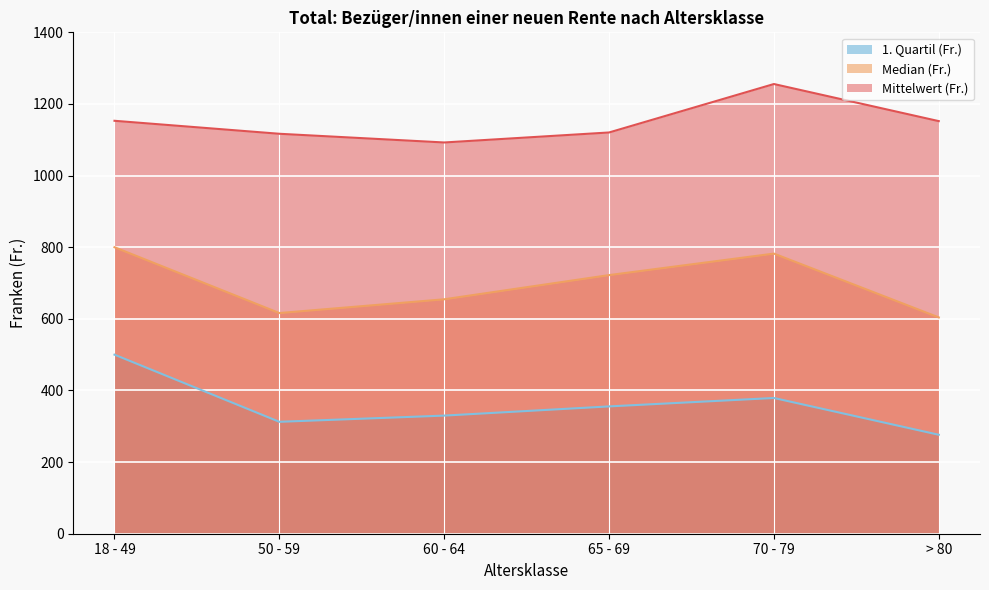

Which series changed the most between 65 - 69 and 70 - 79?

Mittelwert (Fr.)